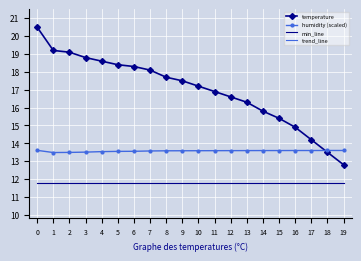

Is the value of min_line at 2 greater than the value of trend_line at 2?

No